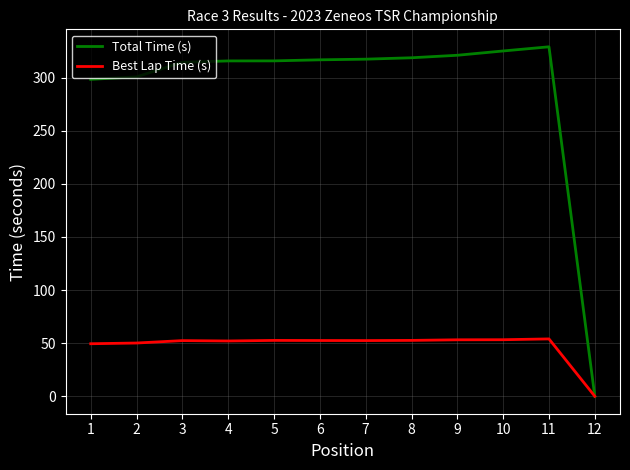

What are all the series names shown in the legend?

Total Time (s), Best Lap Time (s)